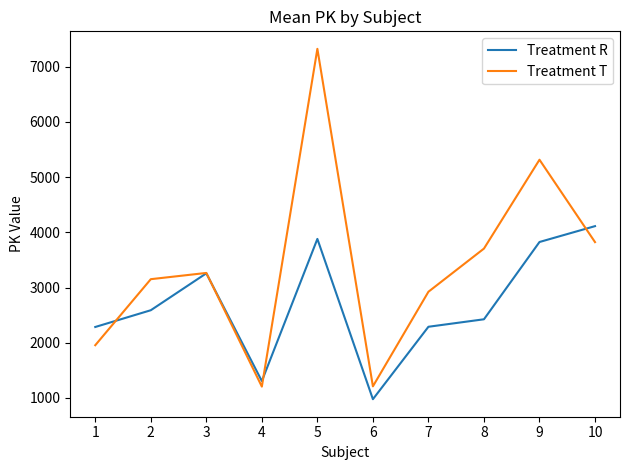

In Treatment T, how many points are lower than both neighbors (excluding endpoints)?

2